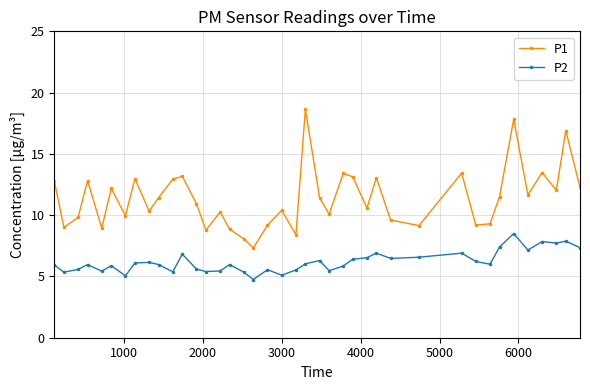

What is the sum of all P2 values?

247.8